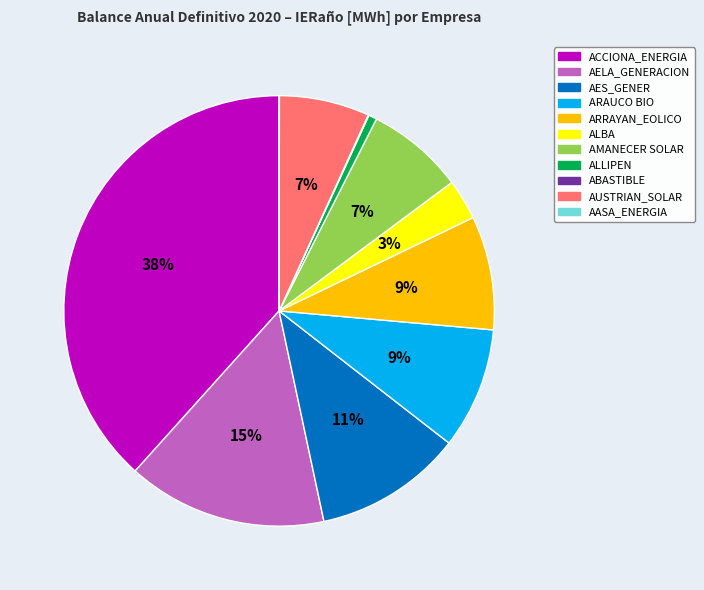

To the nearest percent, what is the average slice percentage?

9%